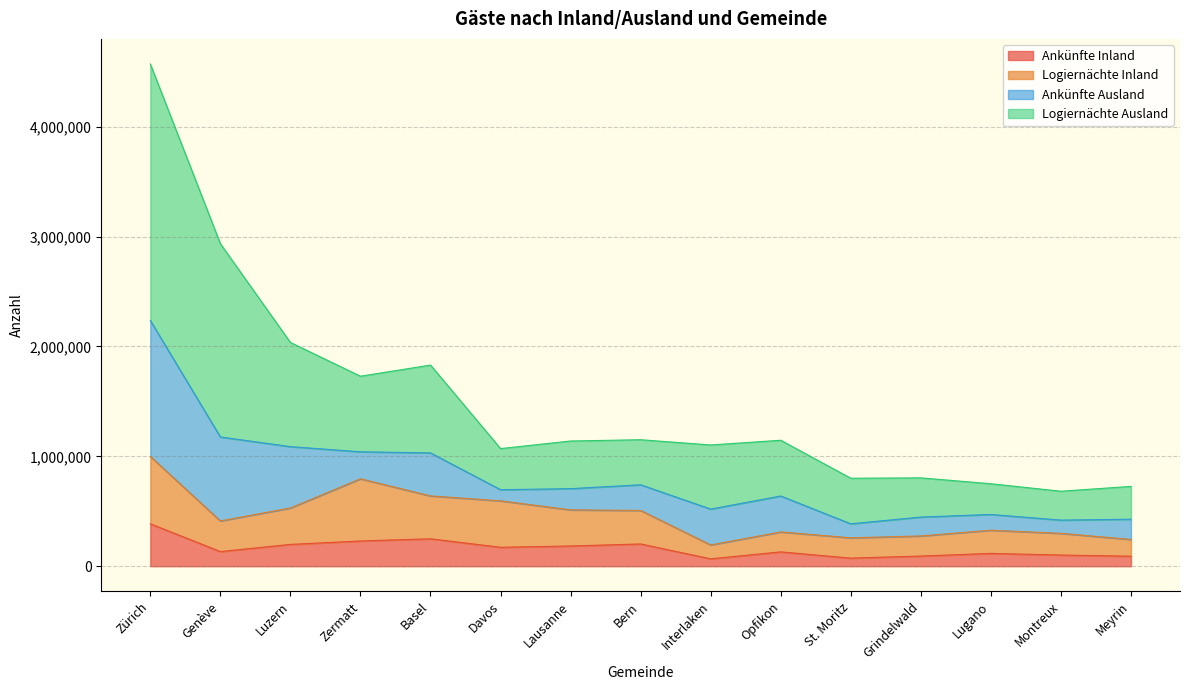

What is the total value across all series at Luzern?

2036579